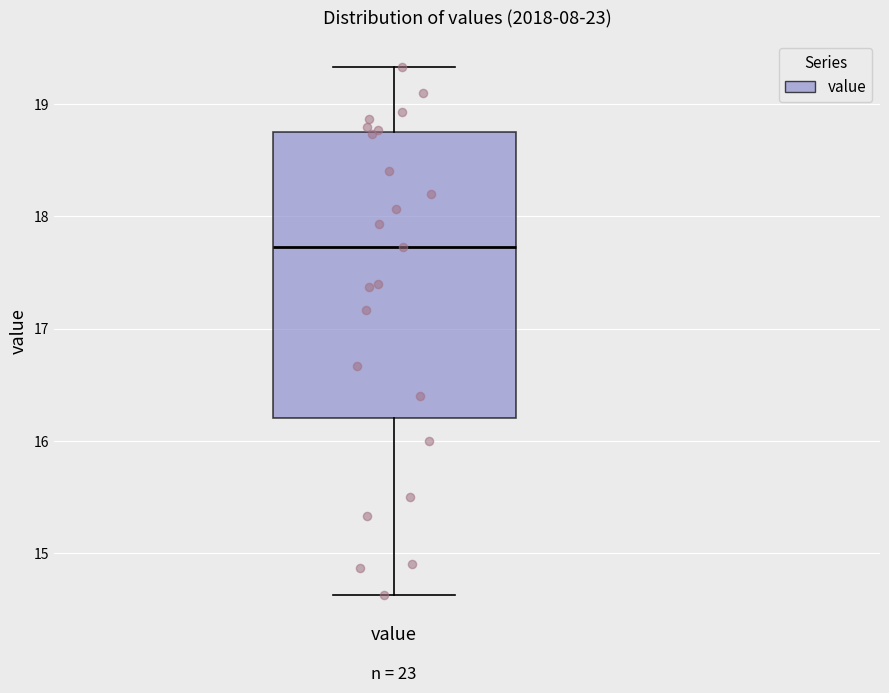

Read this box plot against the y-axis: the position of the median line, the range covered by the box, and the ends of both whiskers. The values are not printed on the chart, so give them approximately, as read against the axis.

median 17.7, box 16.2 to 18.8, whiskers 14.6 to 19.3